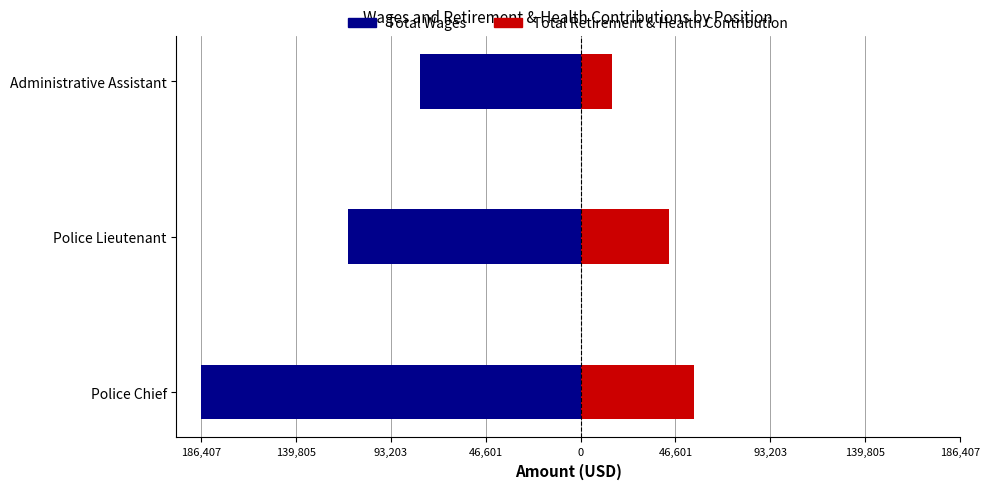

What is the sum of all Total Retirement & Health Contribution values?

114734